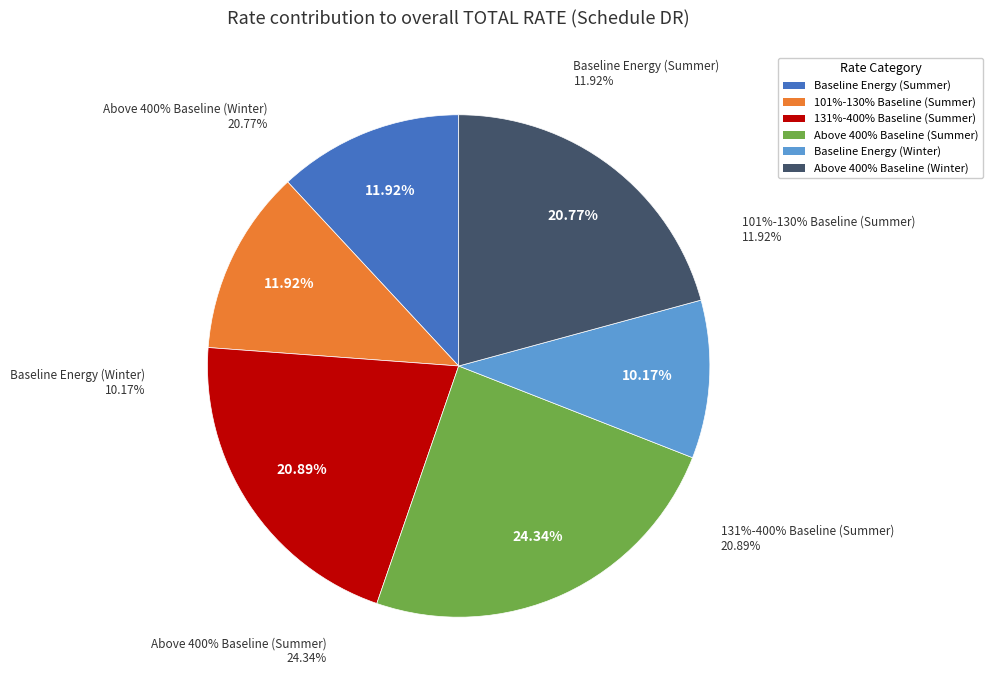

To the nearest percent, what is the combined percentage of Above 400% of Baseline (Winter) and Baseline Energy (Summer)?

33%